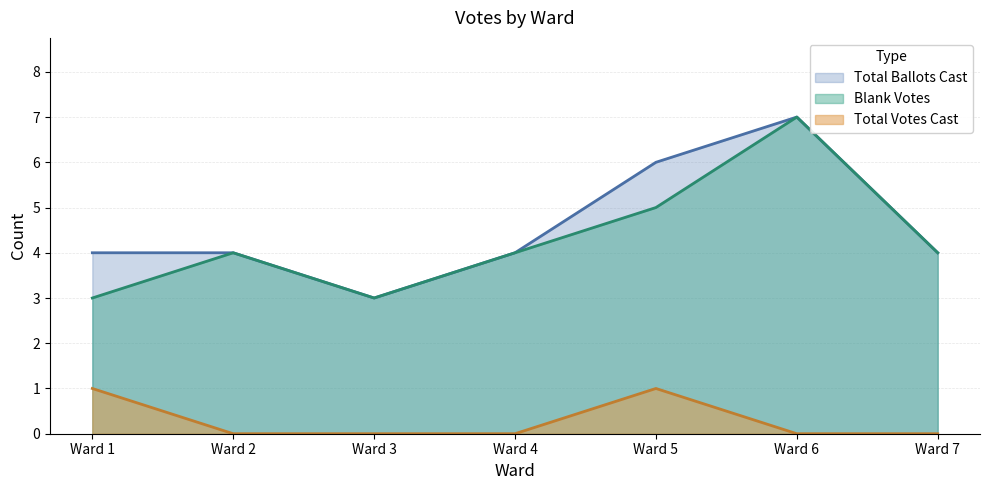

True or false: Total Votes Cast has a value of 0 at Ward 3.

True